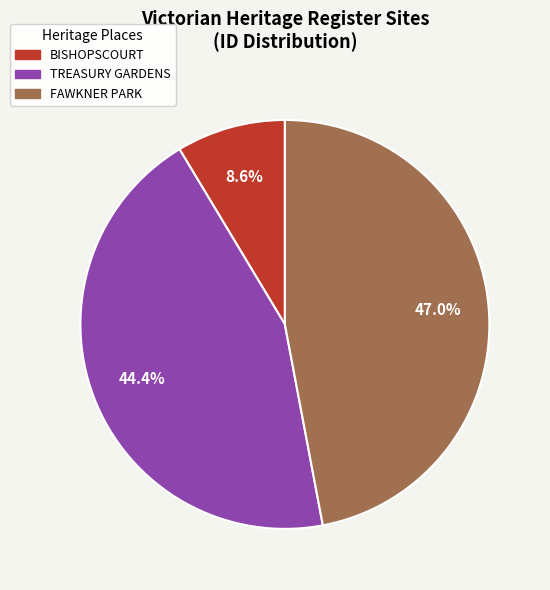

Which slice is the largest?

FAWKNER PARK